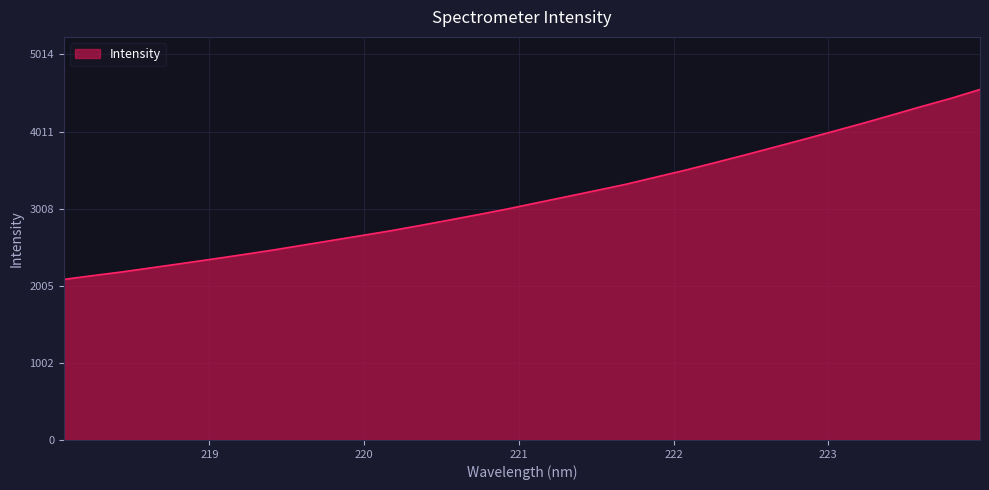

What is the minimum value shown in the chart?

2088.6